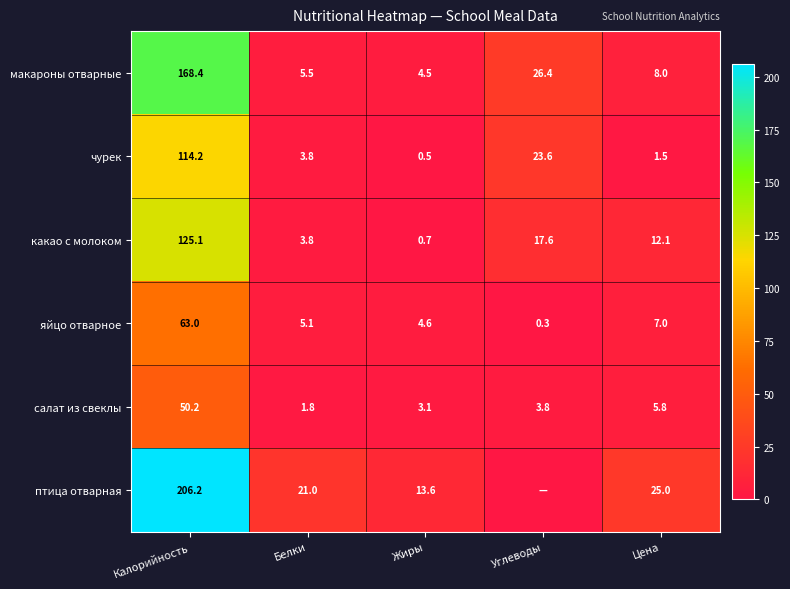

Where does the яйцо отварное series first go above 5?

Калорийность